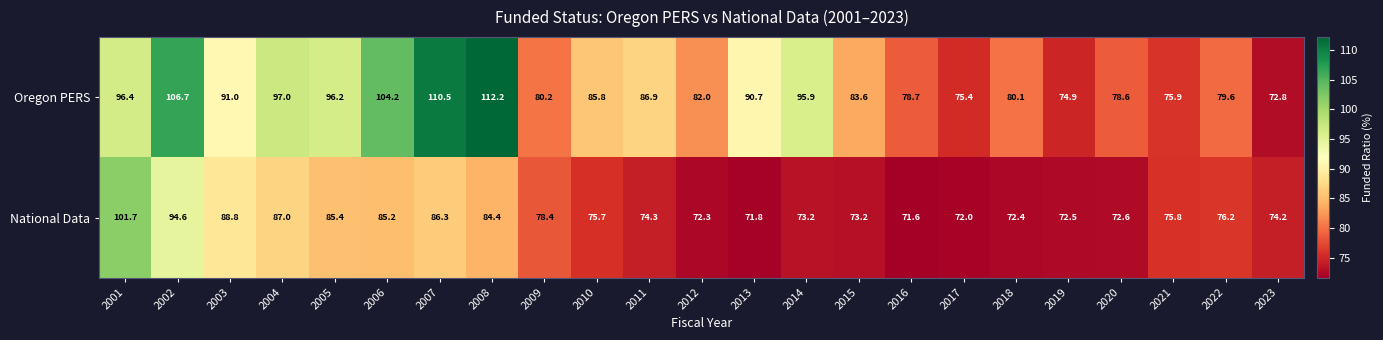

Which label corresponds to the largest value in the chart?

2008